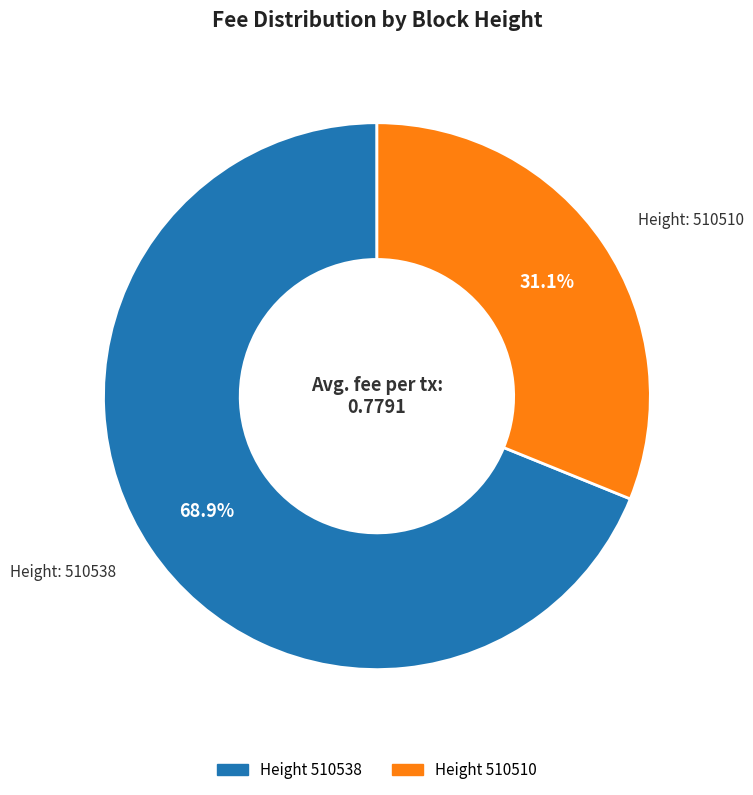

To the nearest percent, what is the average slice percentage?

50%